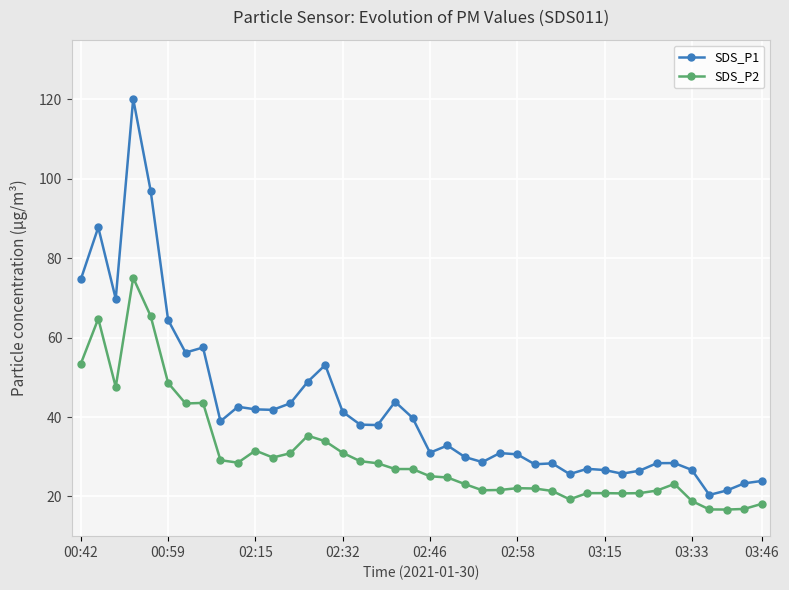

Does the chart display data point markers on the line(s)?

Yes